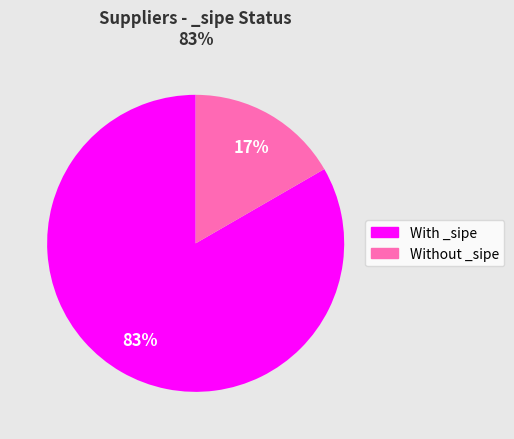

To the nearest percent, what is the average slice percentage?

50%